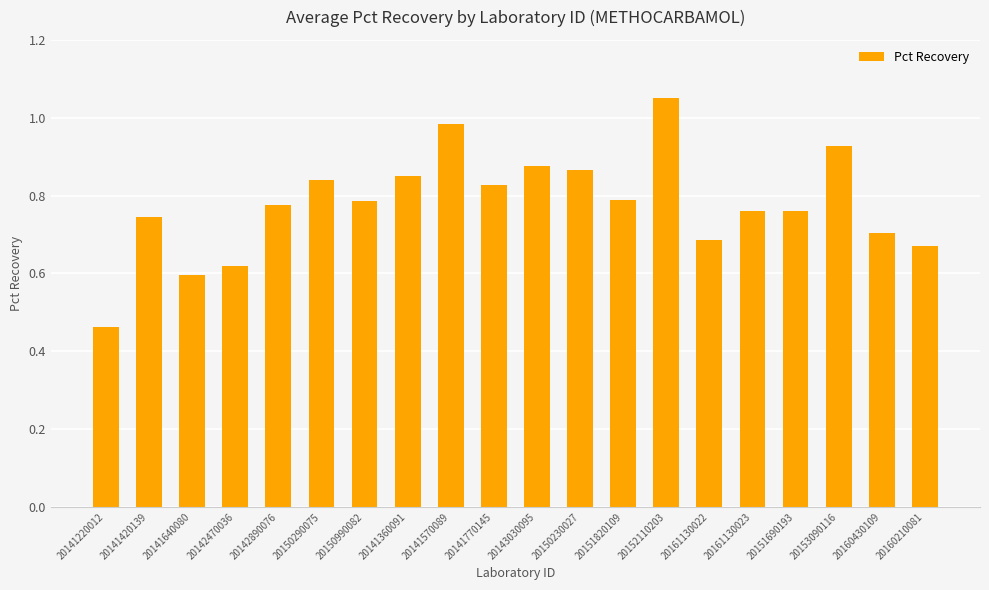

What is the label of the 7th bar from the right?

20152110203